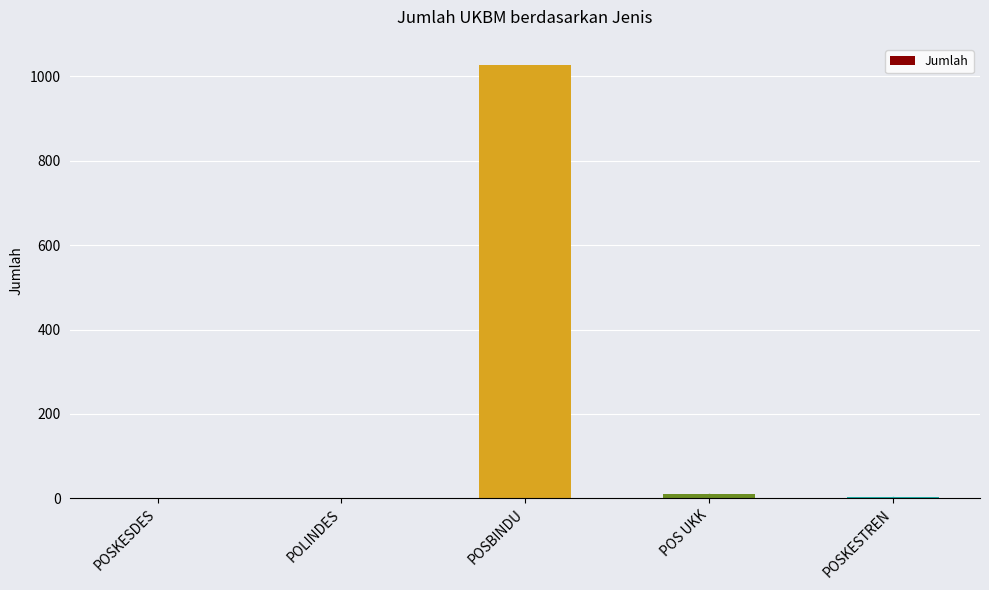

True or false: the data shows 10 at POS UKK.

True